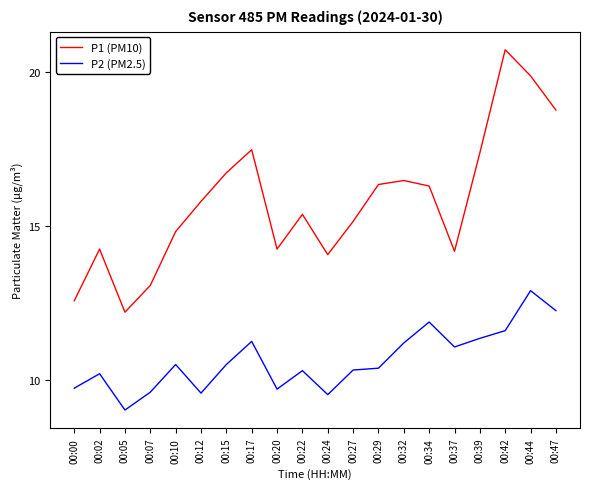

What is the maximum value for P2 (PM2.5)?

12.9